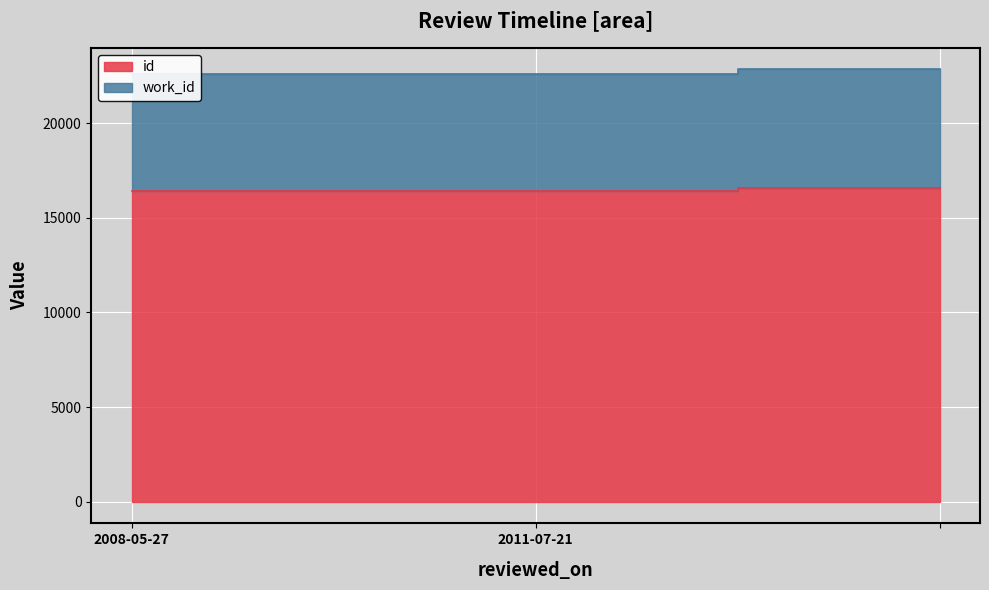

Rank the series at  from lowest to highest value.

id, work_id